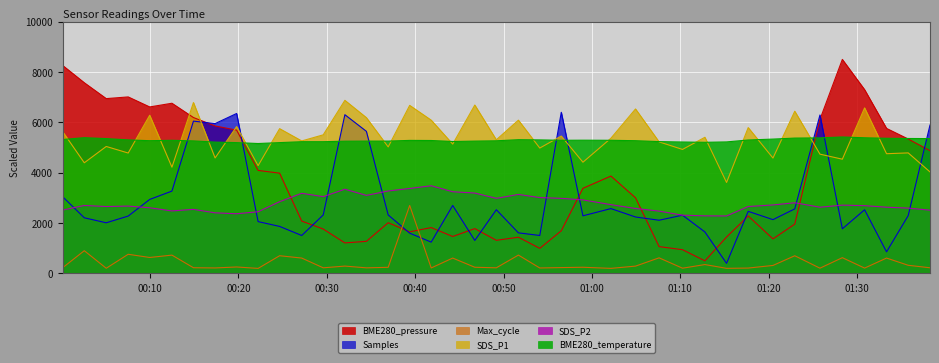

Which series ends up on top after the final intersection of BME280_pressure and BME280_temperature?

BME280_temperature